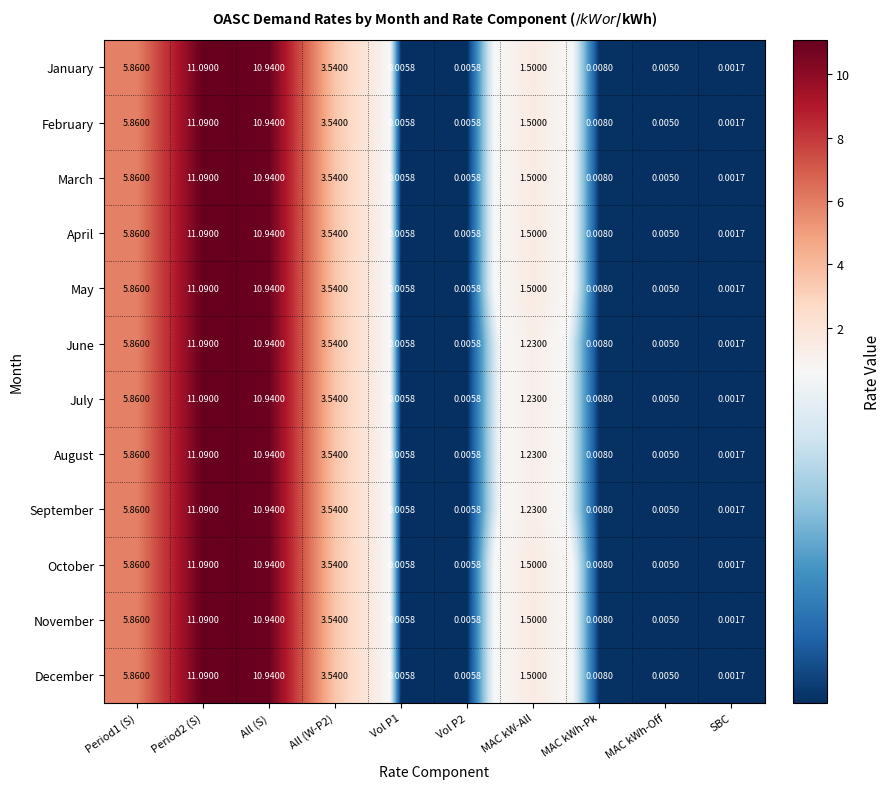

At which label does March reach its minimum?

SBC